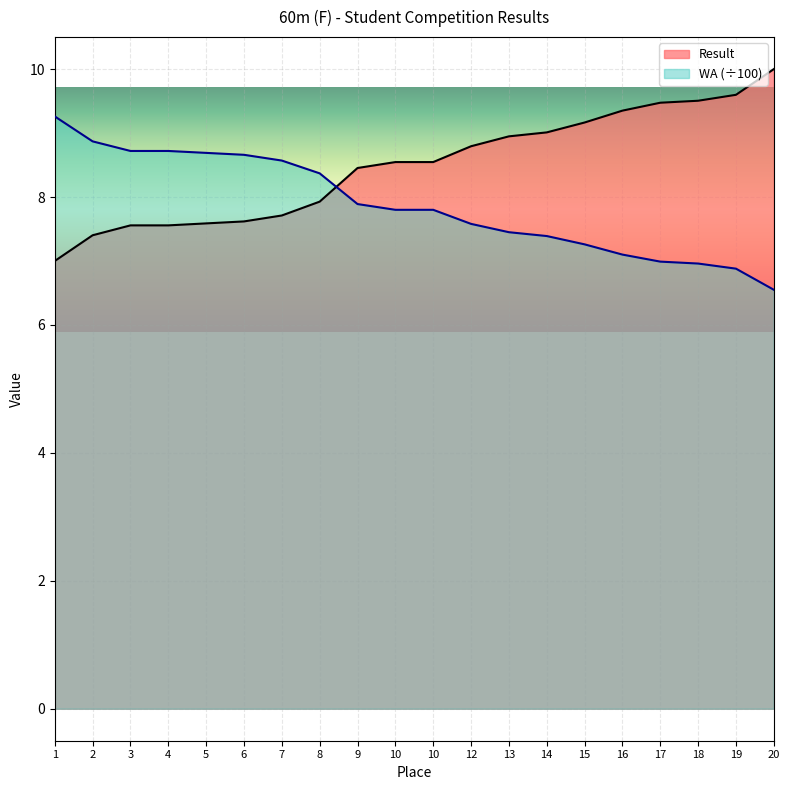

How many lines are shown in the chart?

2